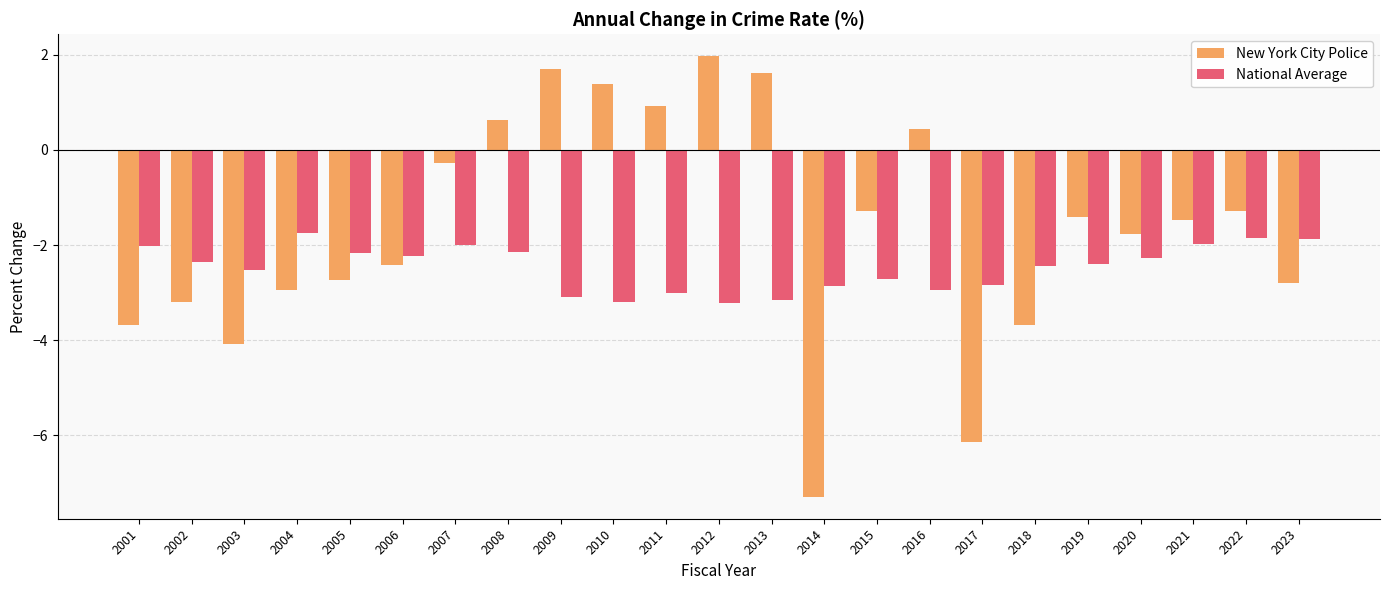

List the series in order of their overall mean, highest first.

New York City Police, National Average